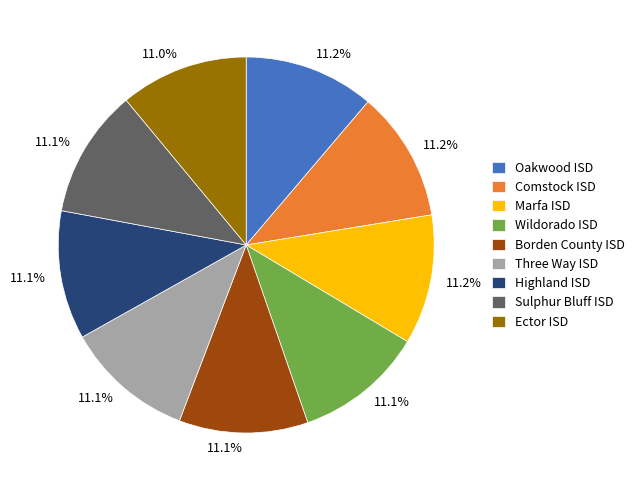

Does any single category account for the majority?

No